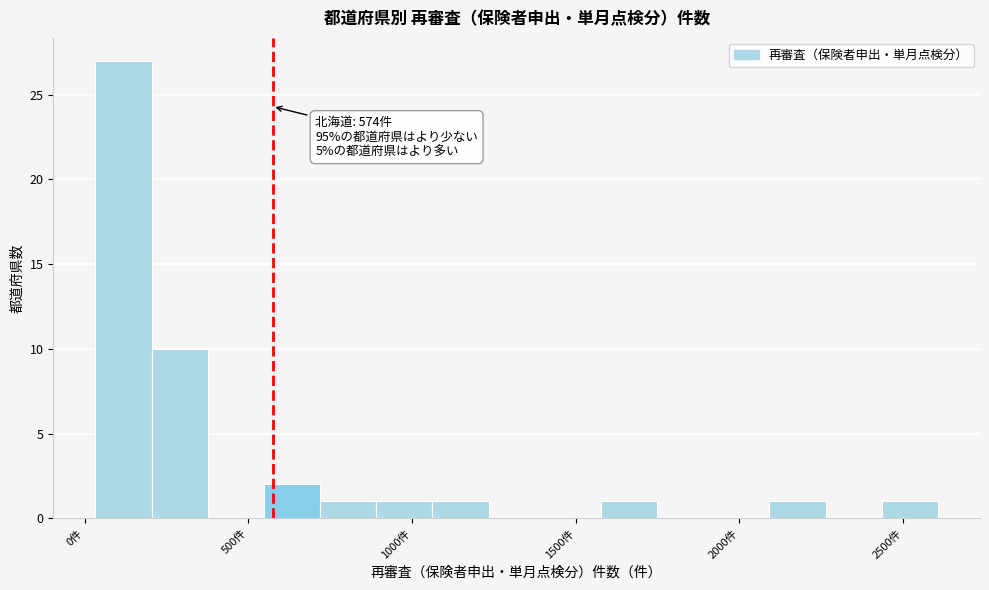

Read against the x-axis, roughly where is the centre of the tallest bar?

100